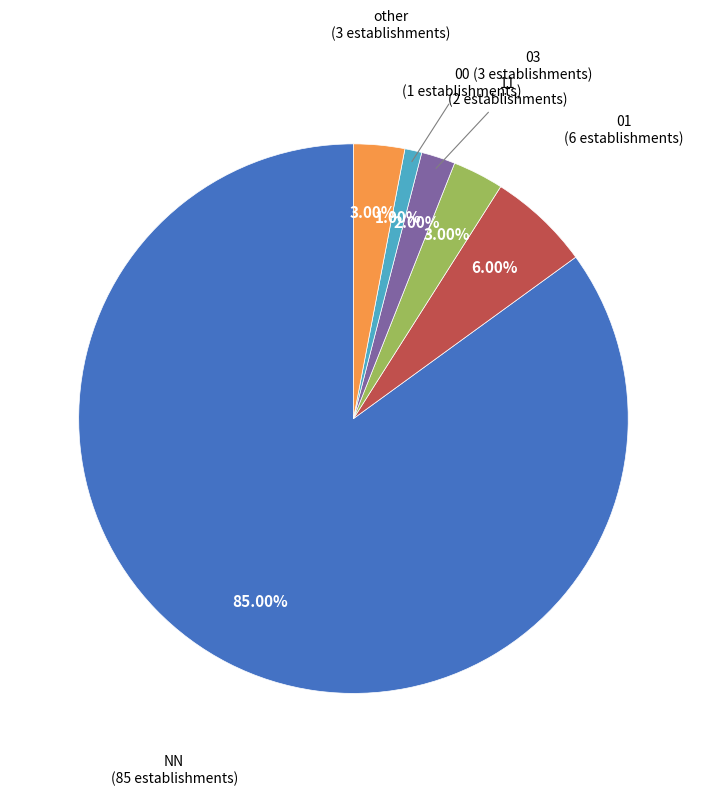

Is there any slice that represents more than half of the pie?

Yes